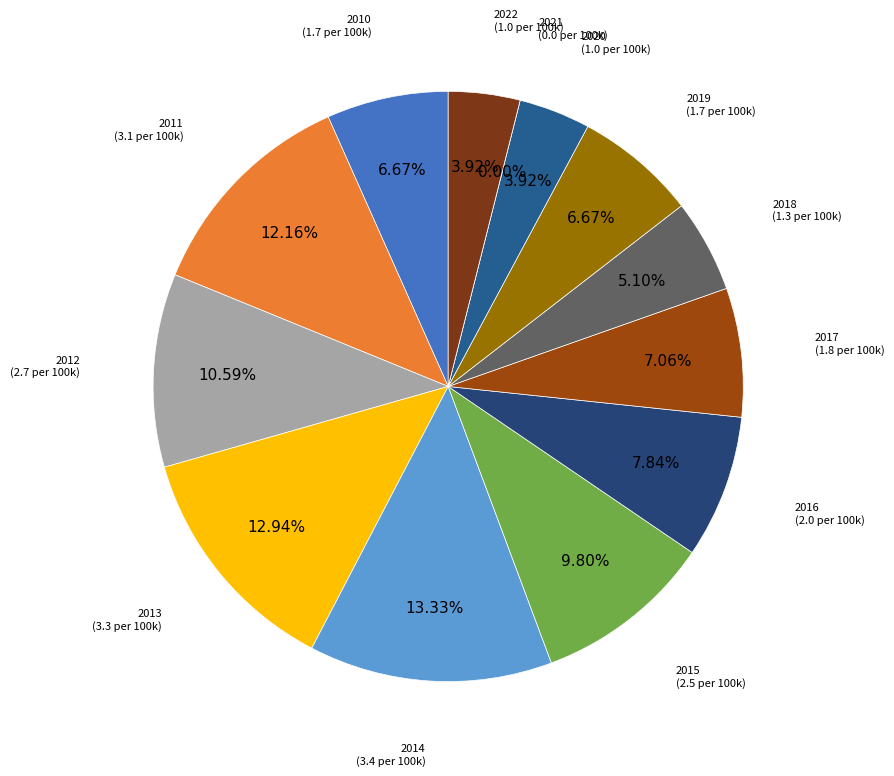

Count the number of slices in the pie.

13